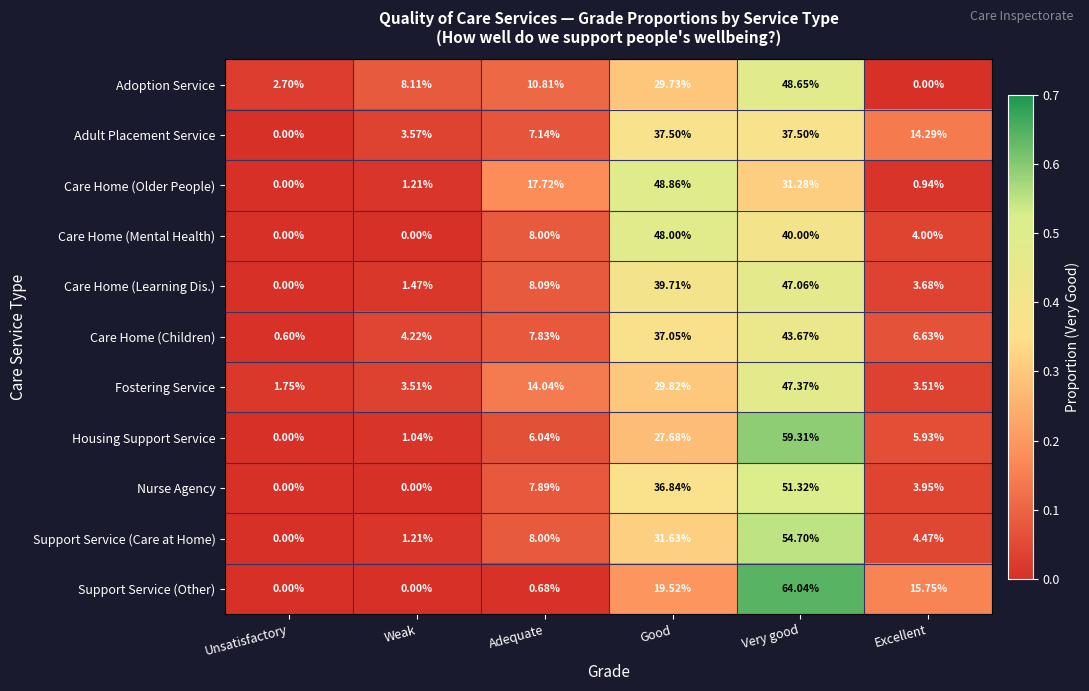

At which category is the sum across all series the highest?

Very good